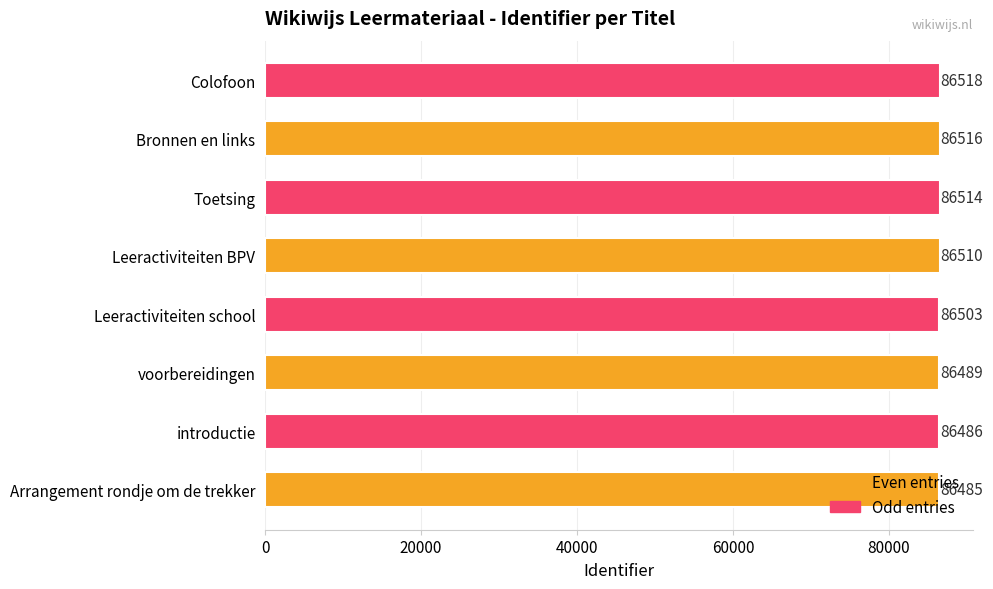

At which label is the value closest to 86501?

Leeractiviteiten school